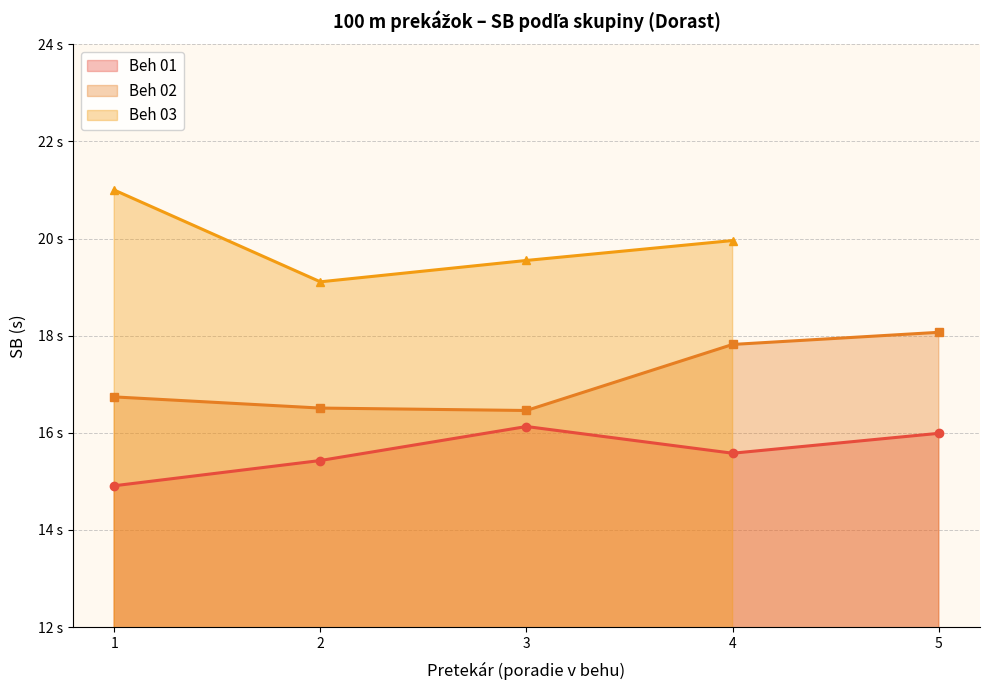

What is the difference between the maximum and second lowest values in the Beh 01 series?

0.7